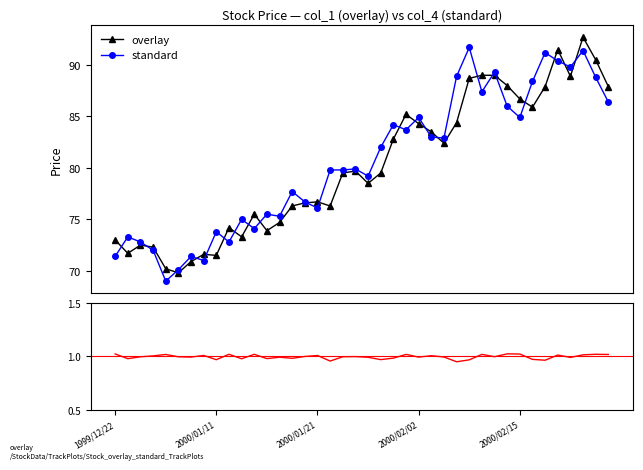

True or false: ratio overlay/standard and overlay cross at least once.

False